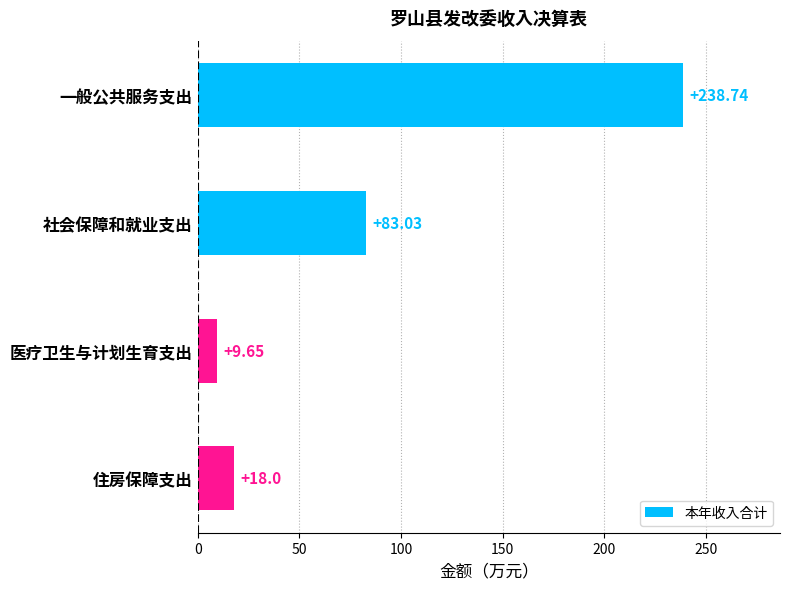

What is the sum of the values at 住房保障支出 and 社会保障和就业支出?

101.0